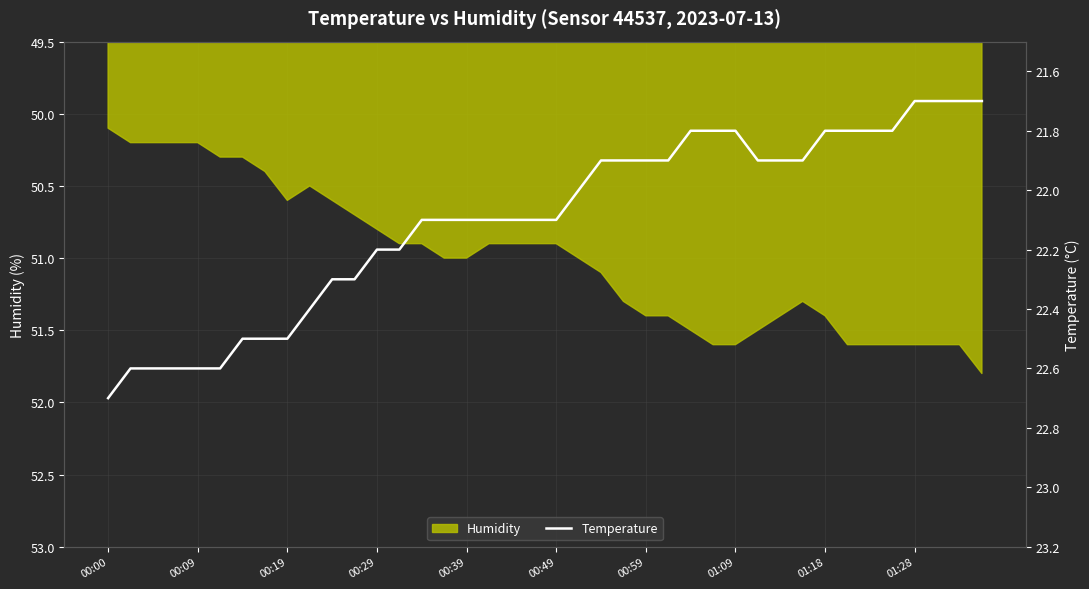

How many data points does each series have?

40